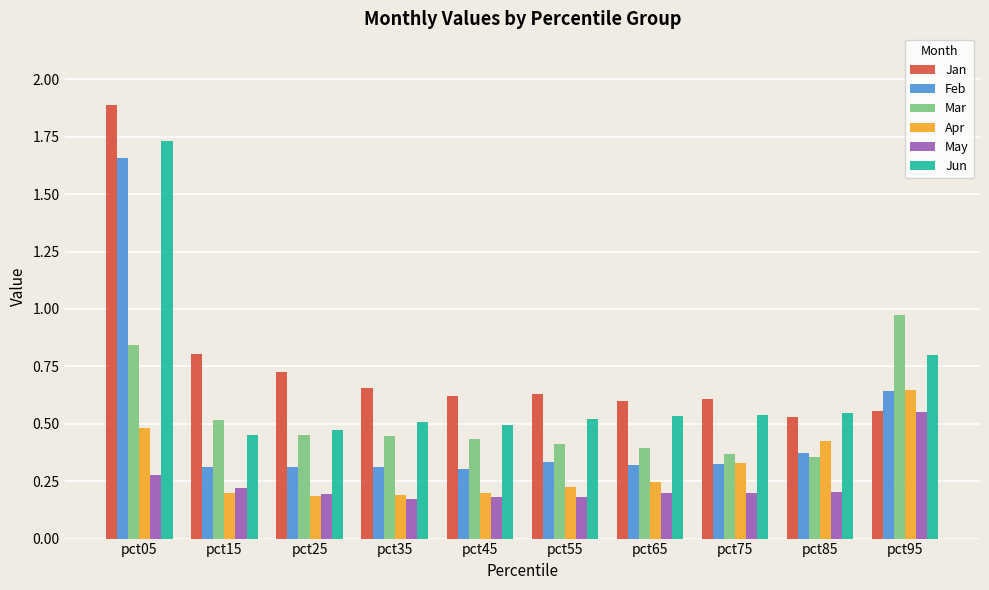

How many distinct data groups are displayed?

6